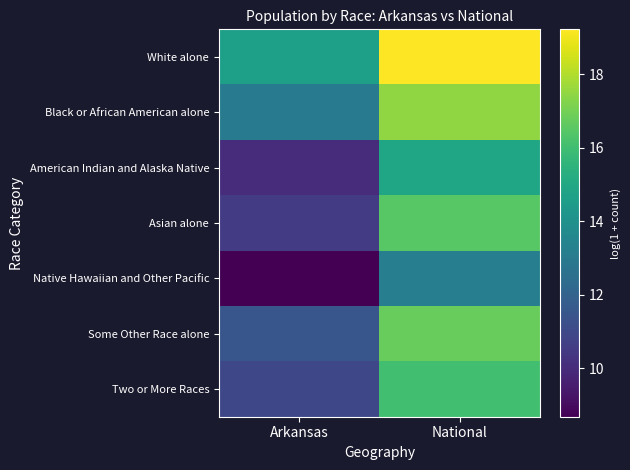

Reading left to right, transcribe all the data shown in this chart.

White alone: Arkansas=14.6	National=19.2
Black or African American alone: Arkansas=13.0	National=17.5
American Indian and Alaska Native: Arkansas=10.0	National=14.9
Asian alone: Arkansas=10.5	National=16.5
Native Hawaiian and Other Pacific: Arkansas=8.7	National=13.2
Some Other Race alone: Arkansas=11.5	National=16.8
Two or More Races: Arkansas=11.0	National=16.0